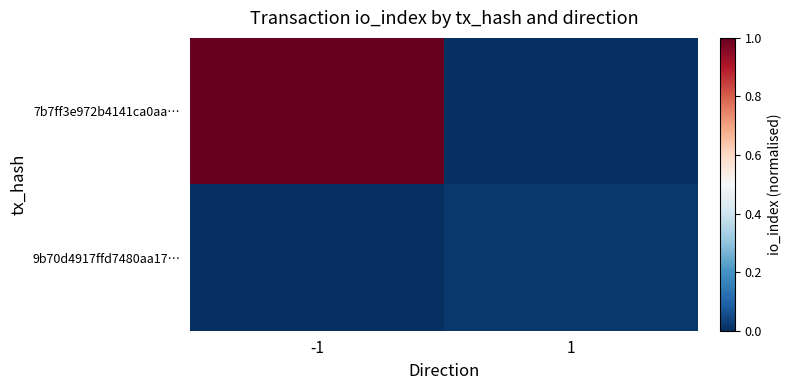

List the series in order of their overall mean, highest first.

7b7ff3e972b4141ca0aa…, 9b70d4917ffd7480aa17…